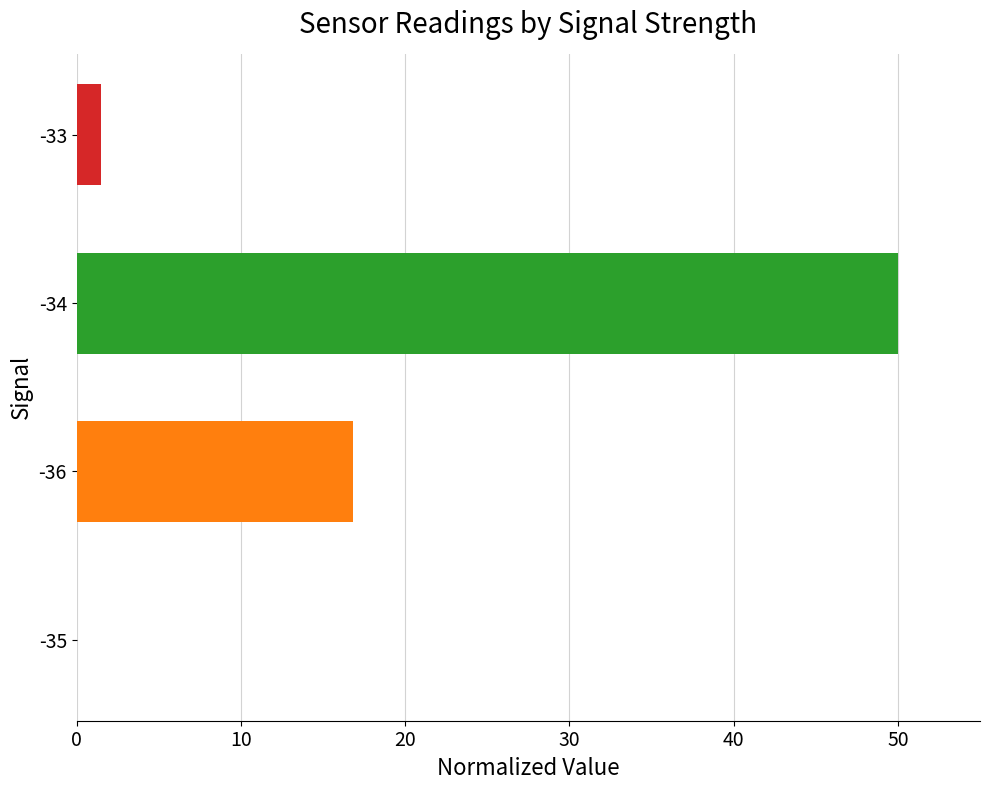

What is the sum of the values at -34 and -35?

50.0